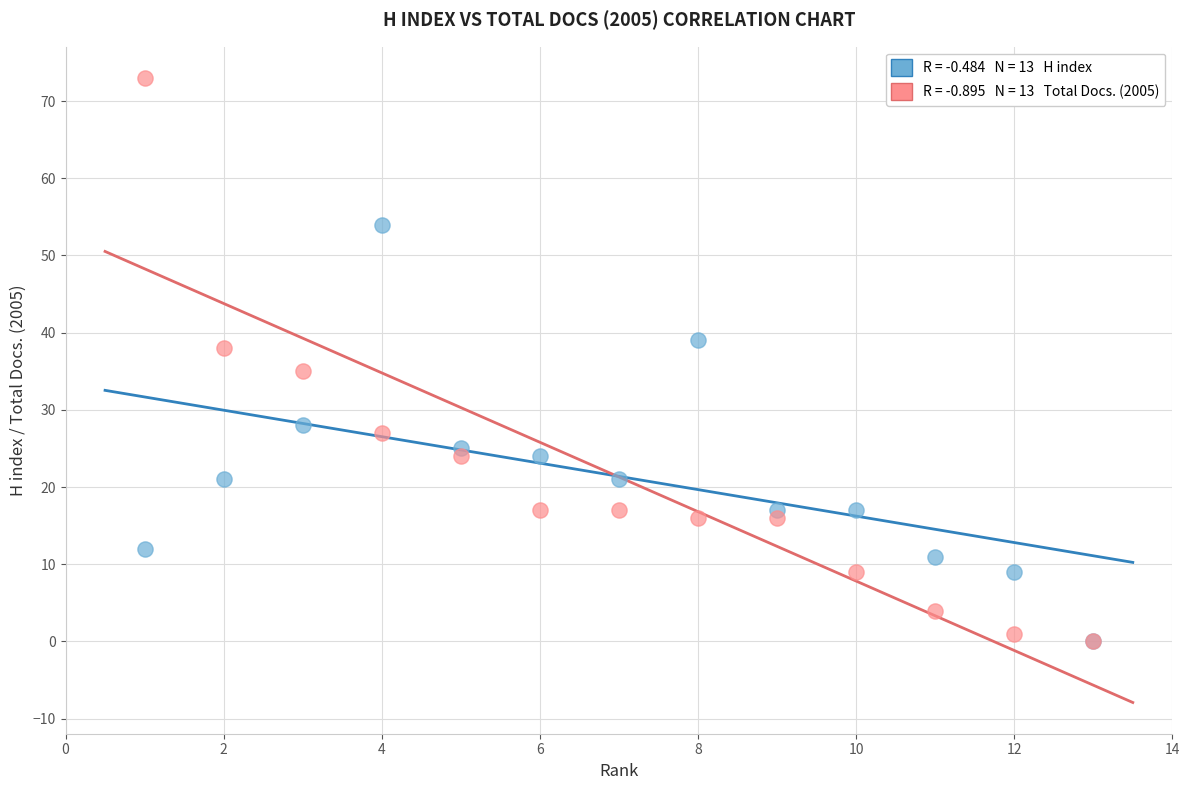

Across all series, what Y value is closest to 36?

35